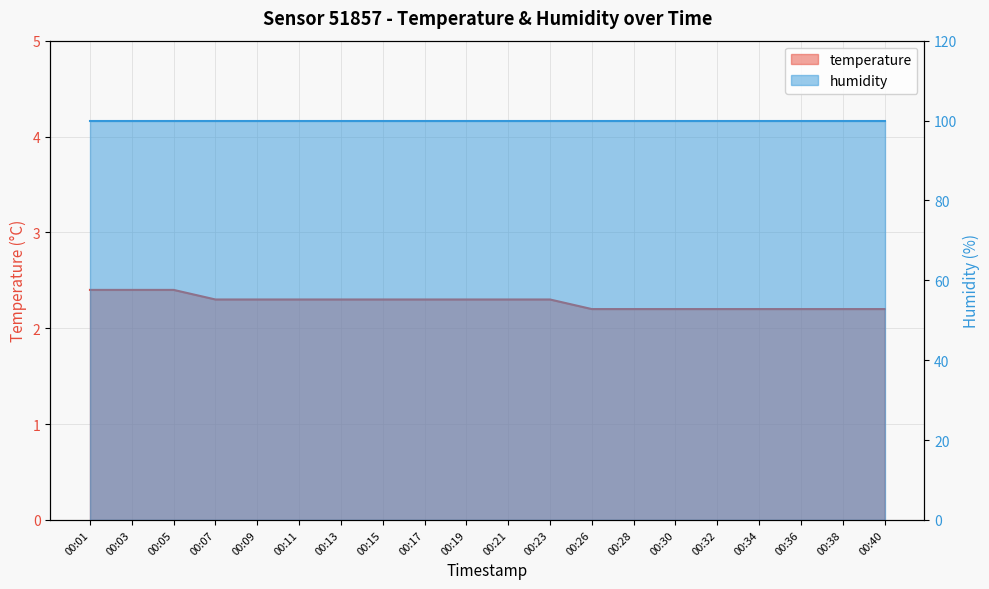

What is the value of the 20th point from the left?

2.2